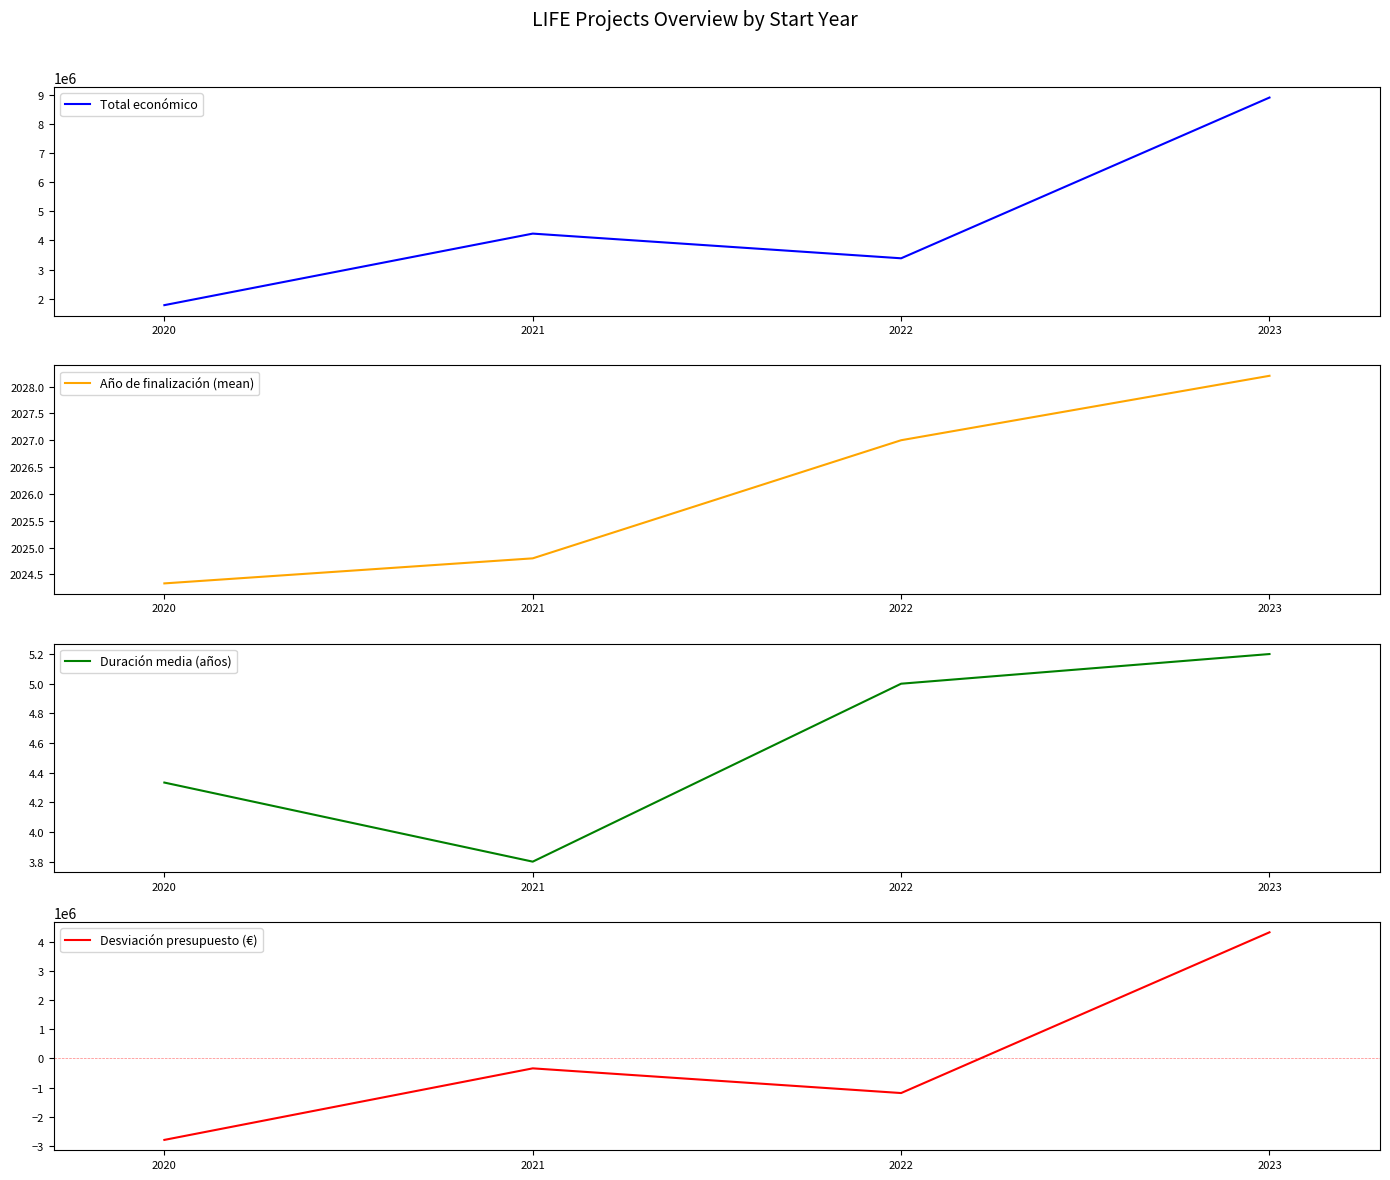

True or false: Desviación presupuesto (€) and Total económico cross at least once.

False